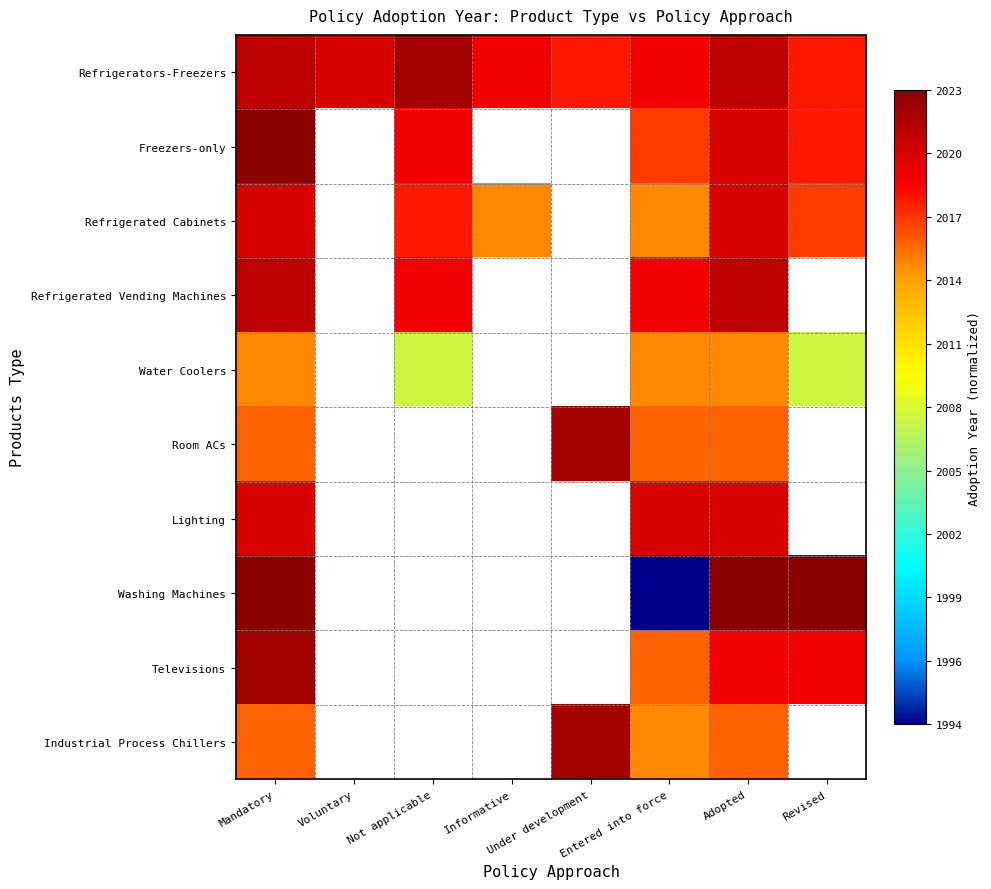

Count the number of categories in the chart.

8